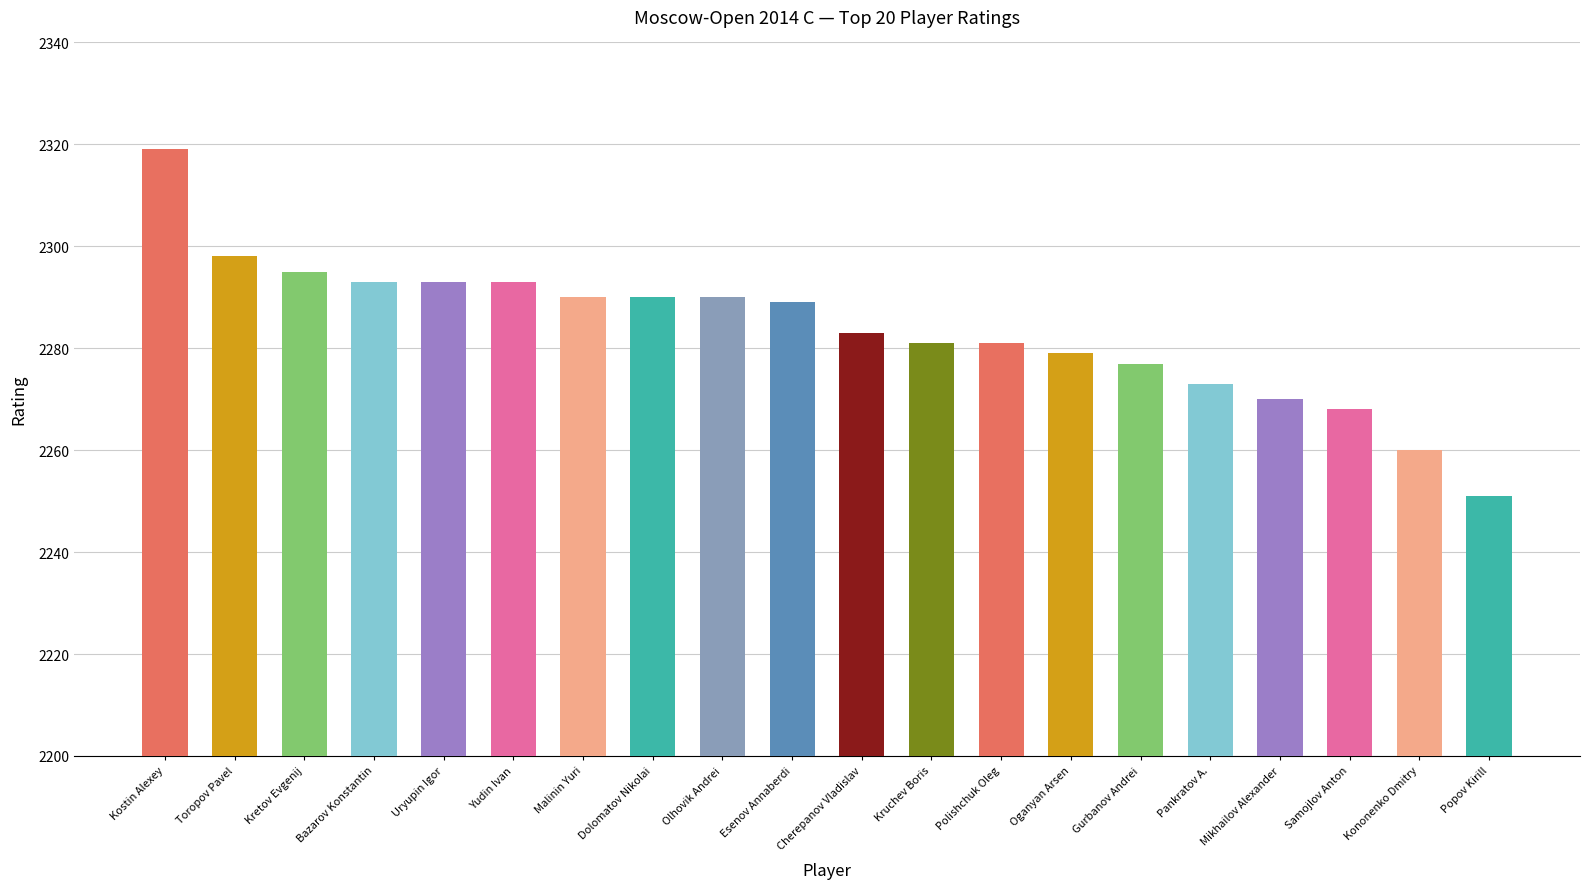

How many bars are there in total?

20